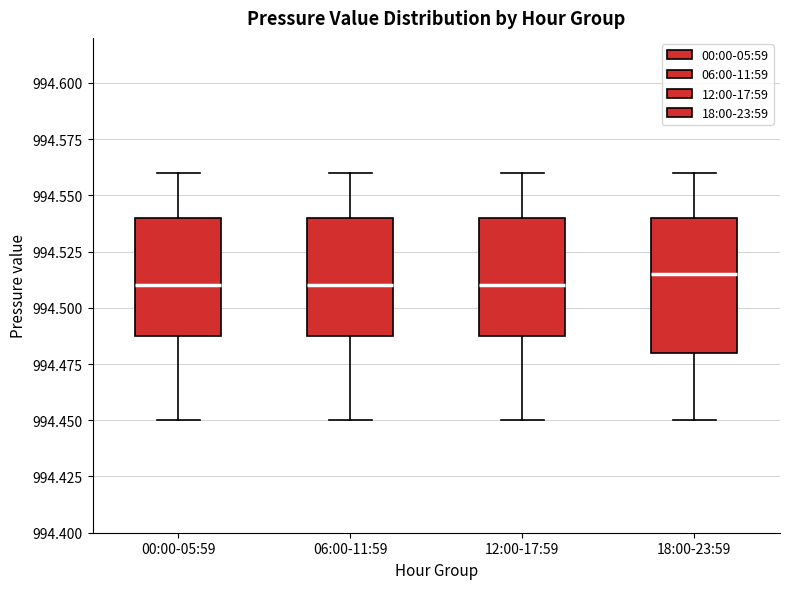

Where is the lower edge of the box for 18:00-23:59 on the y-axis? The values are not printed on the chart, so give them approximately, as read against the axis.

994.480